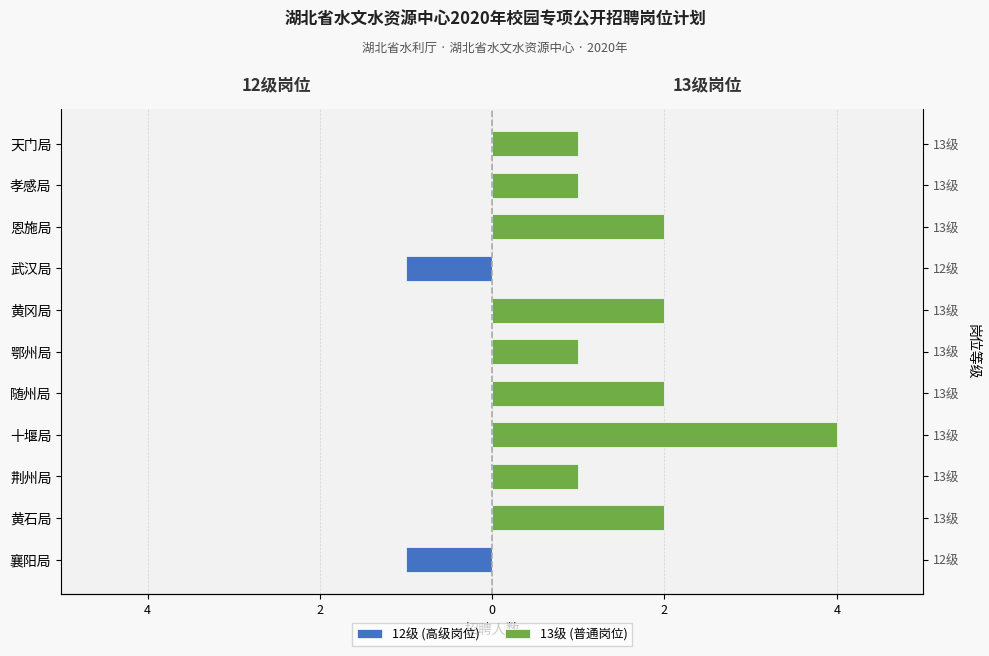

What value does the 12级 (高级岗位) series have at 武汉局?

-1